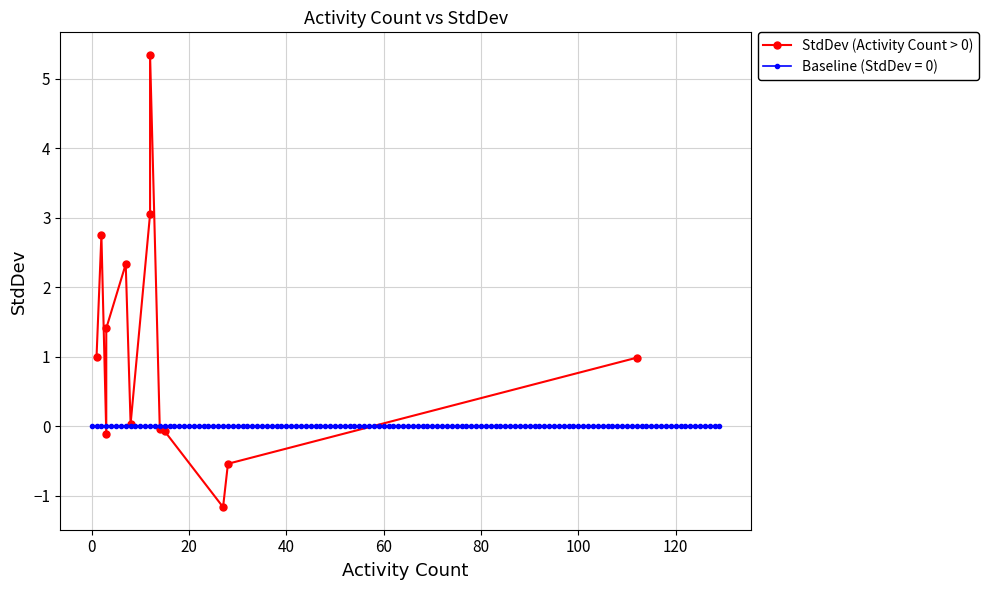

Reading right to left, what are all the values shown in this chart?

1.0	-0.5	-1.2	-0.1	-0.0	5.3	3.1	0.0	2.3	1.4	-0.1	2.8	1.0